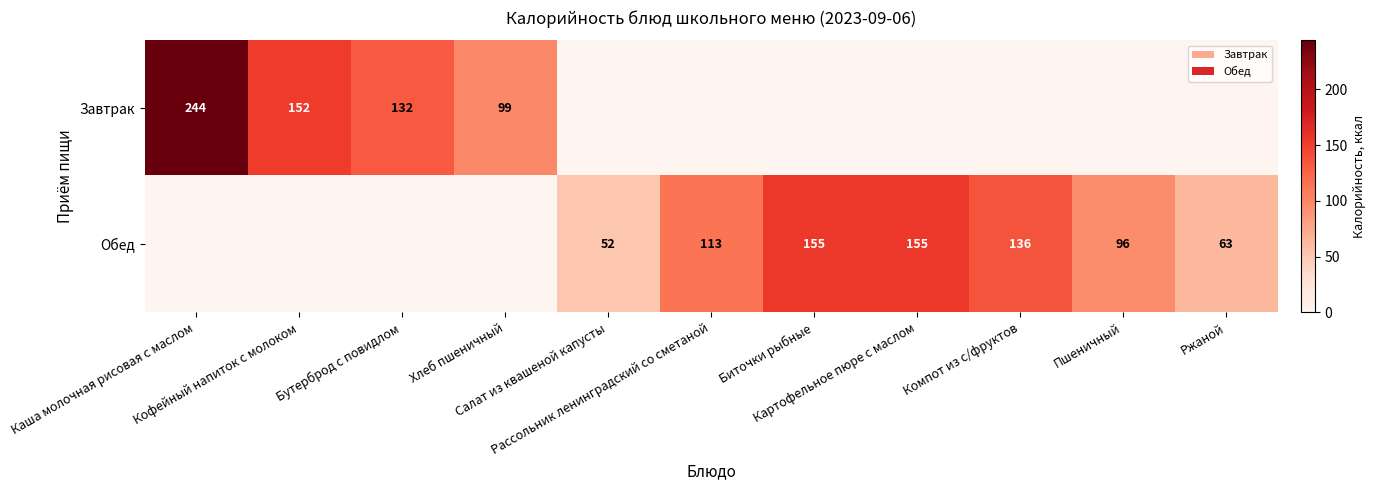

How many categories are shown in the chart?

11